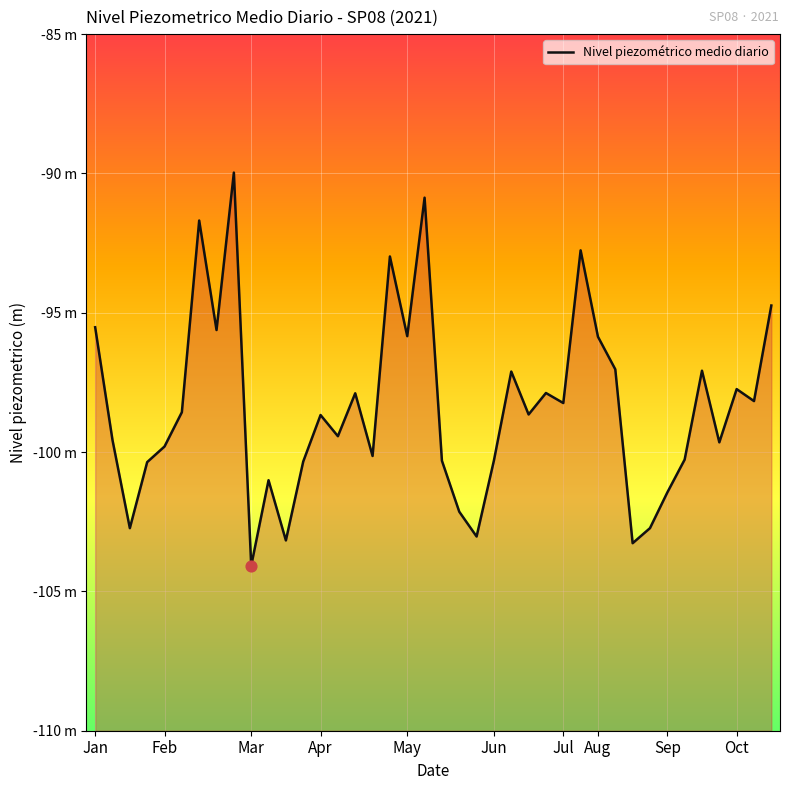

What is the change in value from 12 to 19?

+9.5